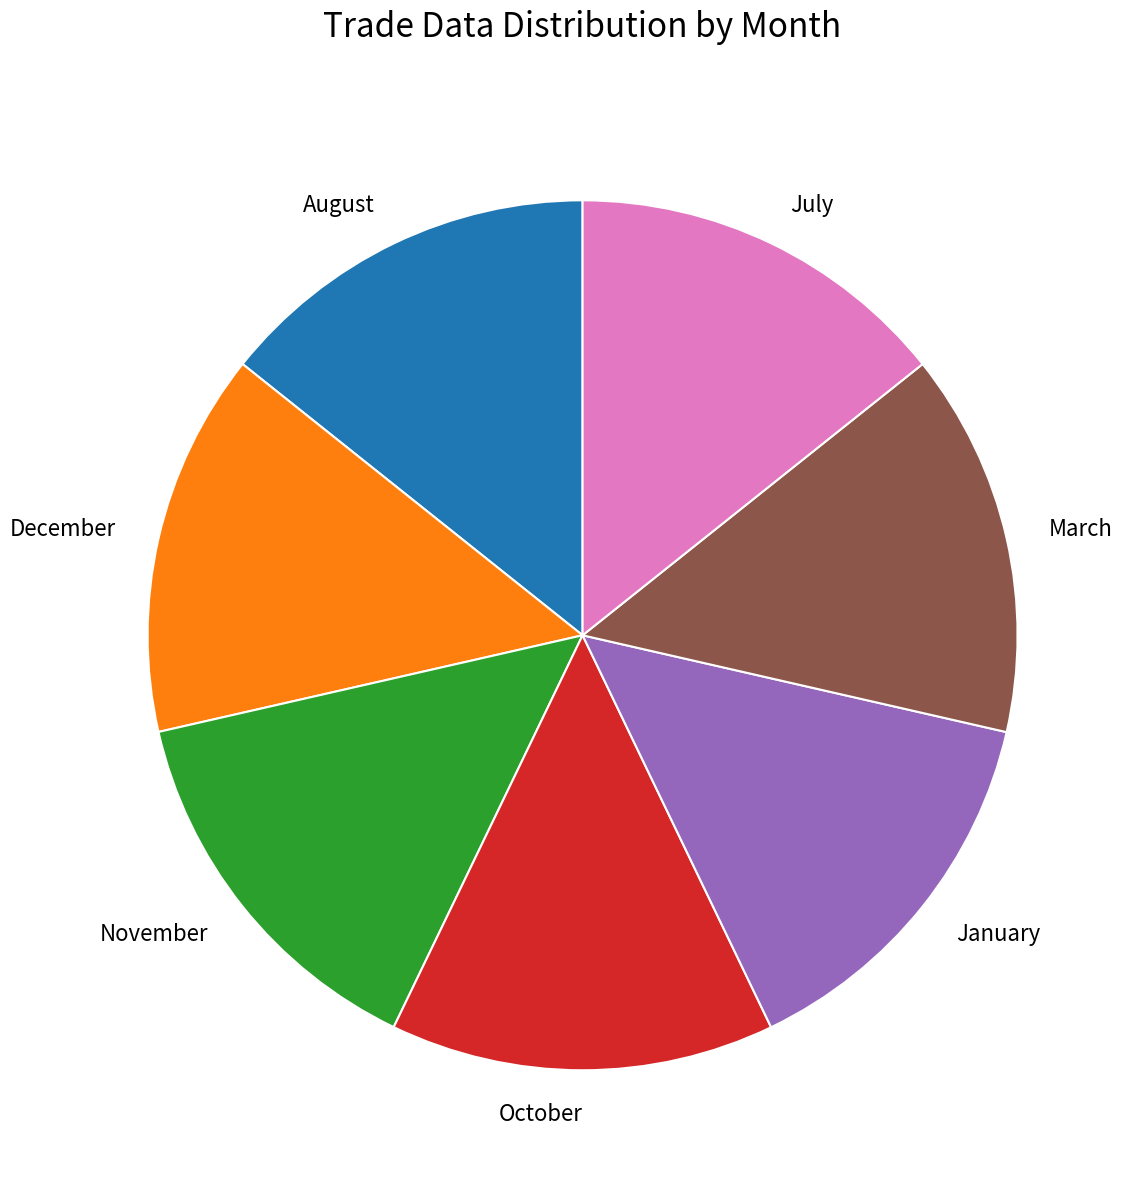

True or false: January accounts for 22% of the total.

False